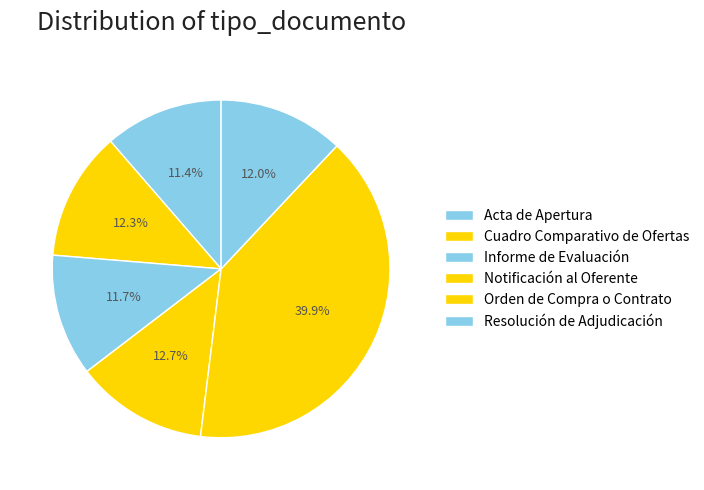

What is the change in value from Informe de Evaluación to Orden de Compra o Contrato?

+87